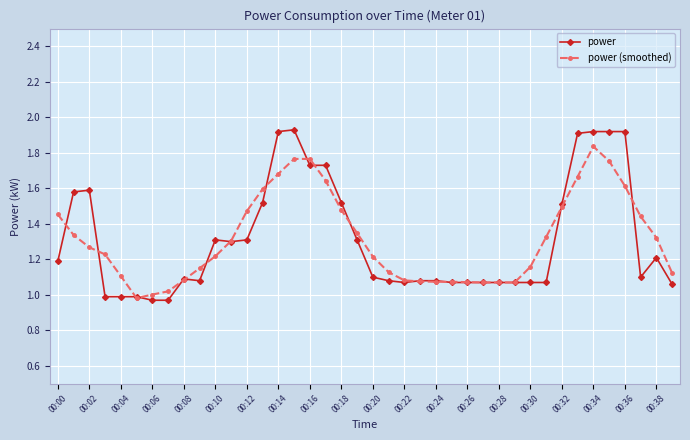

Which series has the largest range (max minus min)?

power